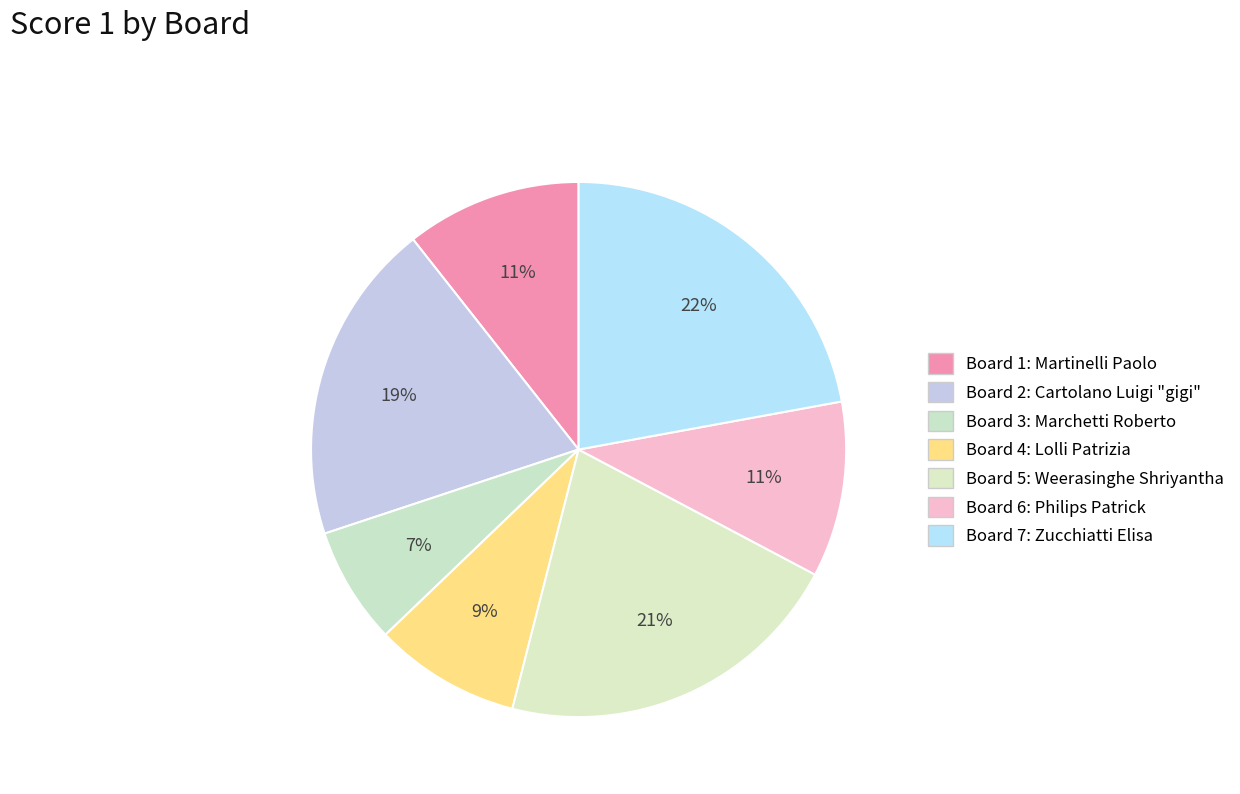

Which category has the biggest portion of the pie?

7